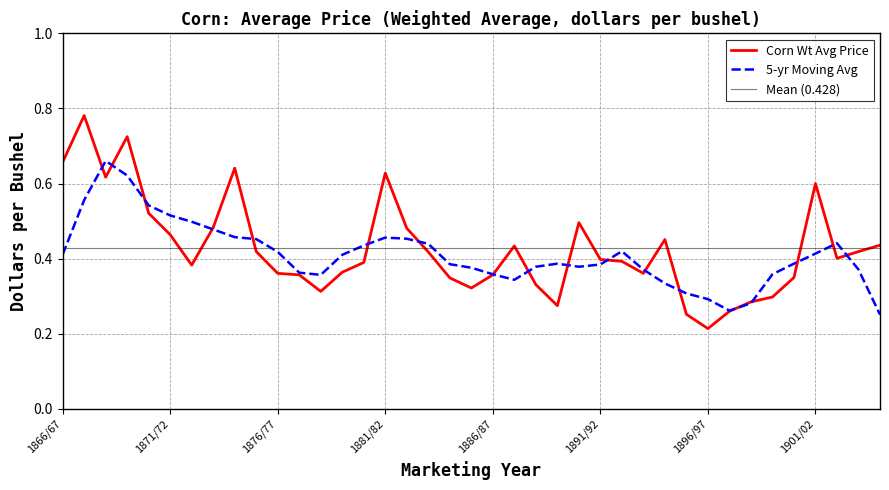

Reading right to left, transcribe all the data shown in this chart.

0.4	0.4	0.4	0.6	0.3	0.3	0.3	0.3	0.2	0.3	0.5	0.4	0.4	0.4	0.5	0.3	0.3	0.4	0.4	0.3	0.3	0.4	0.5	0.6	0.4	0.4	0.3	0.4	0.4	0.4	0.6	0.5	0.4	0.5	0.5	0.7	0.6	0.8	0.7